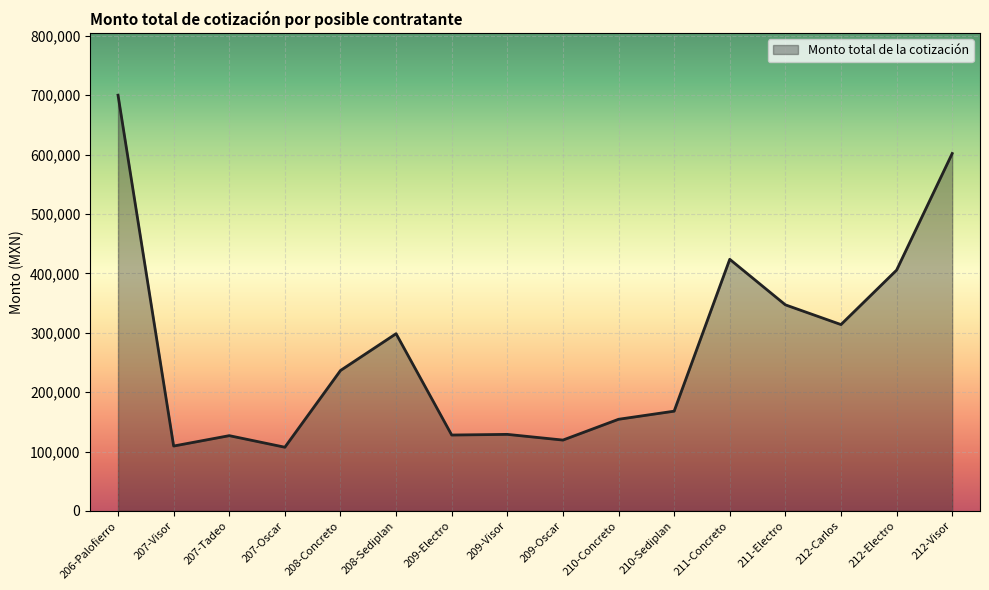

Approximately how many times larger is the value at 206-Palofierro compared to 211-Electro?

2.0